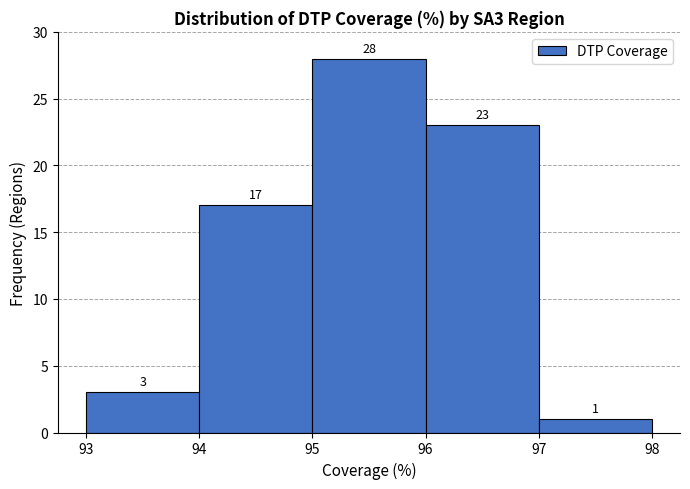

How tall is the bar that spans 94 to 95 on the x-axis?

17